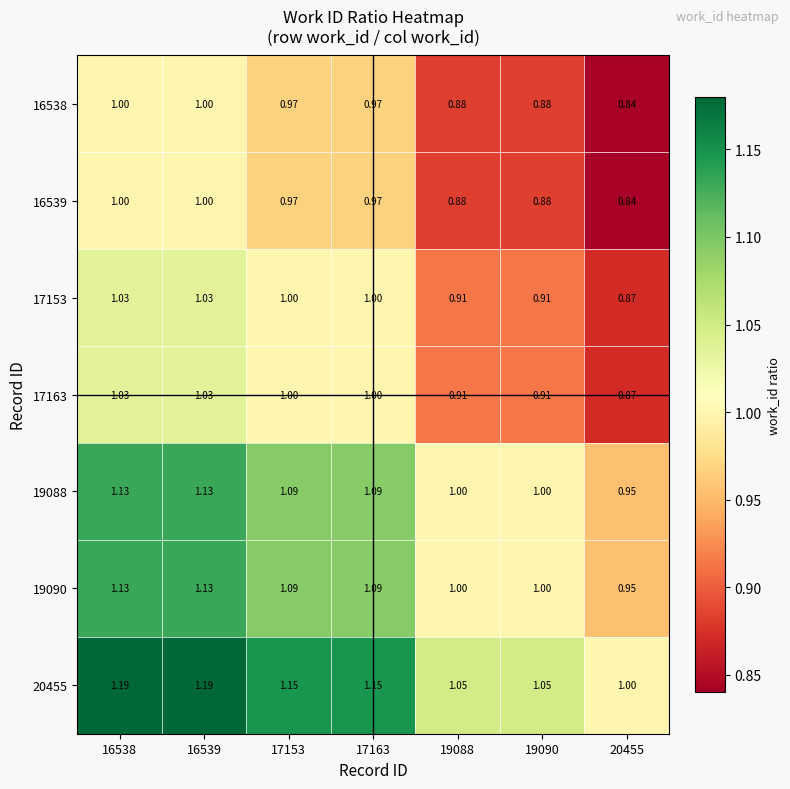

Count the number of categories in the chart.

7